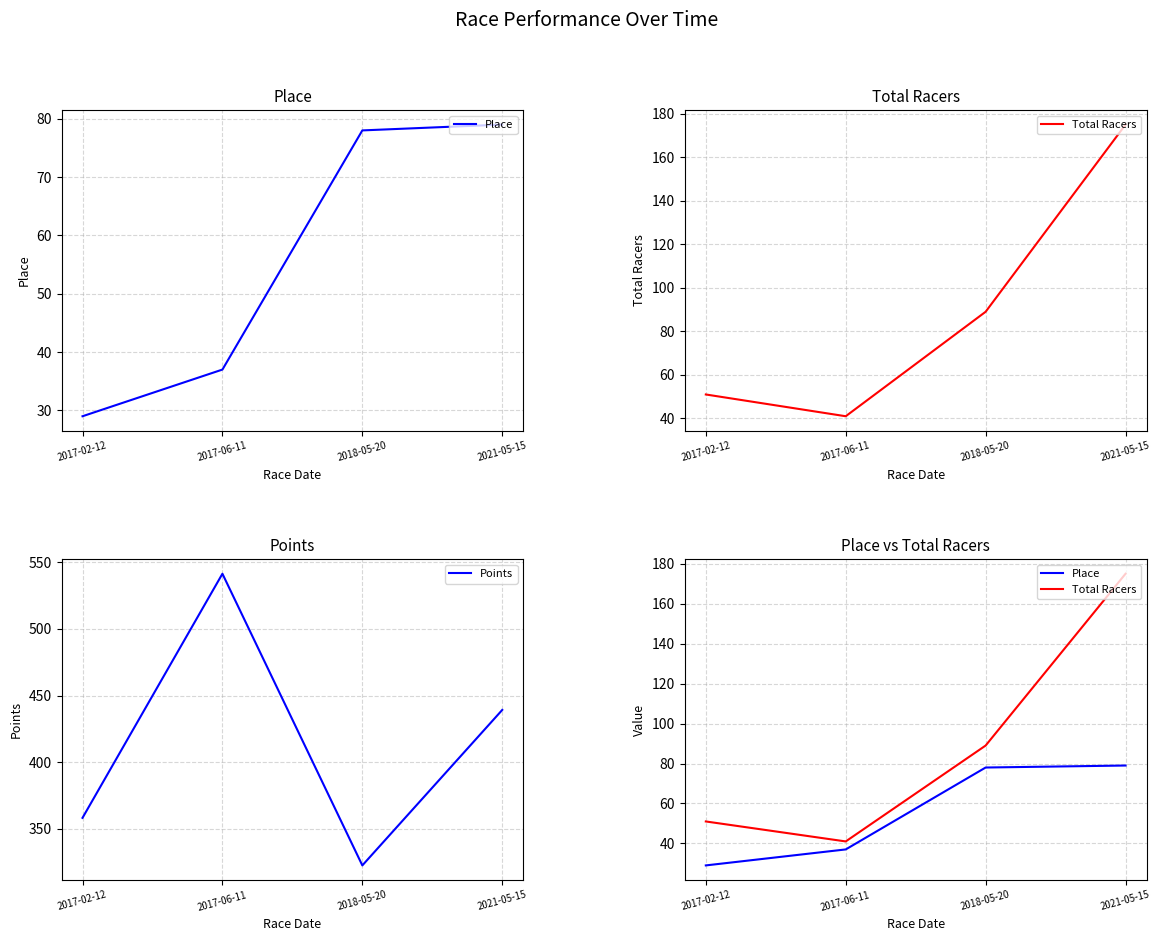

The Place series shows 48.8 at 2017-06-11. True or false?

False